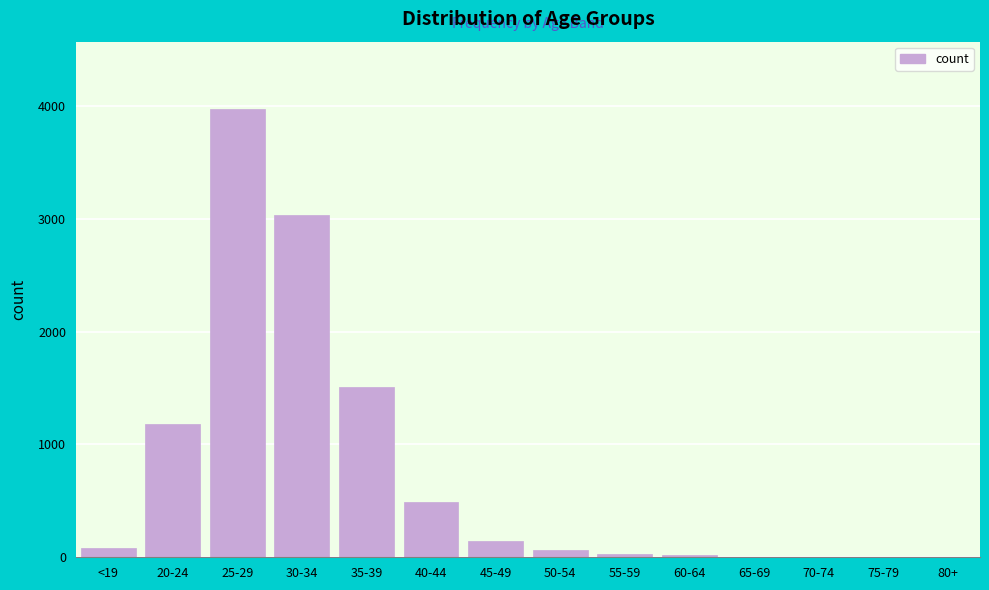

At which label is the value closest to 1986?

35-39